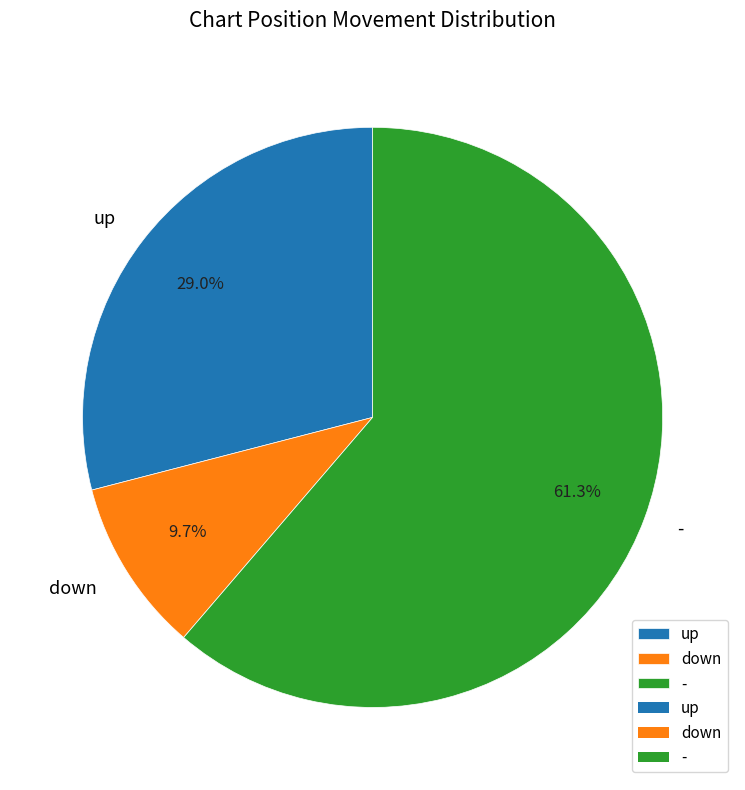

Rank the categories by value from lowest to highest.

down, up, -